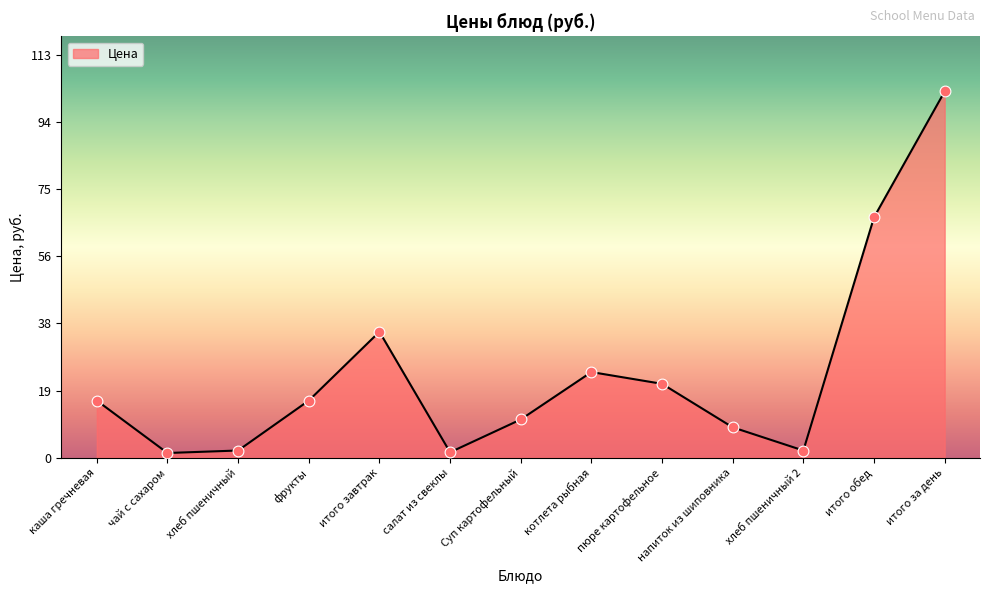

Which has a higher value, пюре картофельное or Суп картофельный?

пюре картофельное